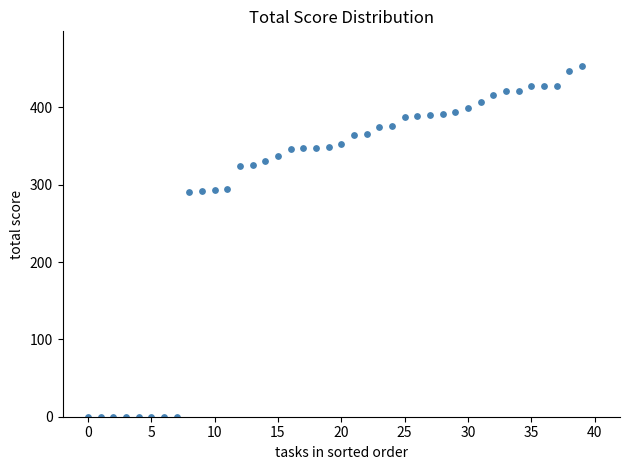

What is the range of Y values (max minus min)?

453